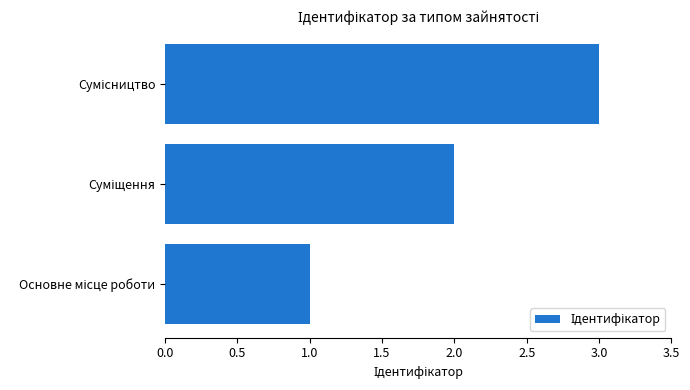

What is the greatest value displayed?

3